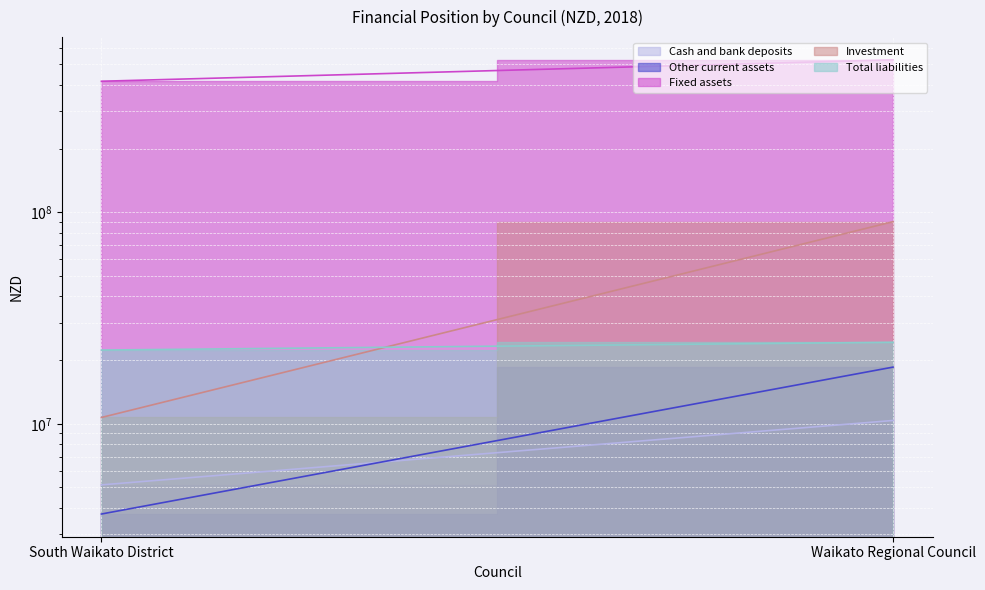

What is the average value of the Cash and bank deposits series?

7753500